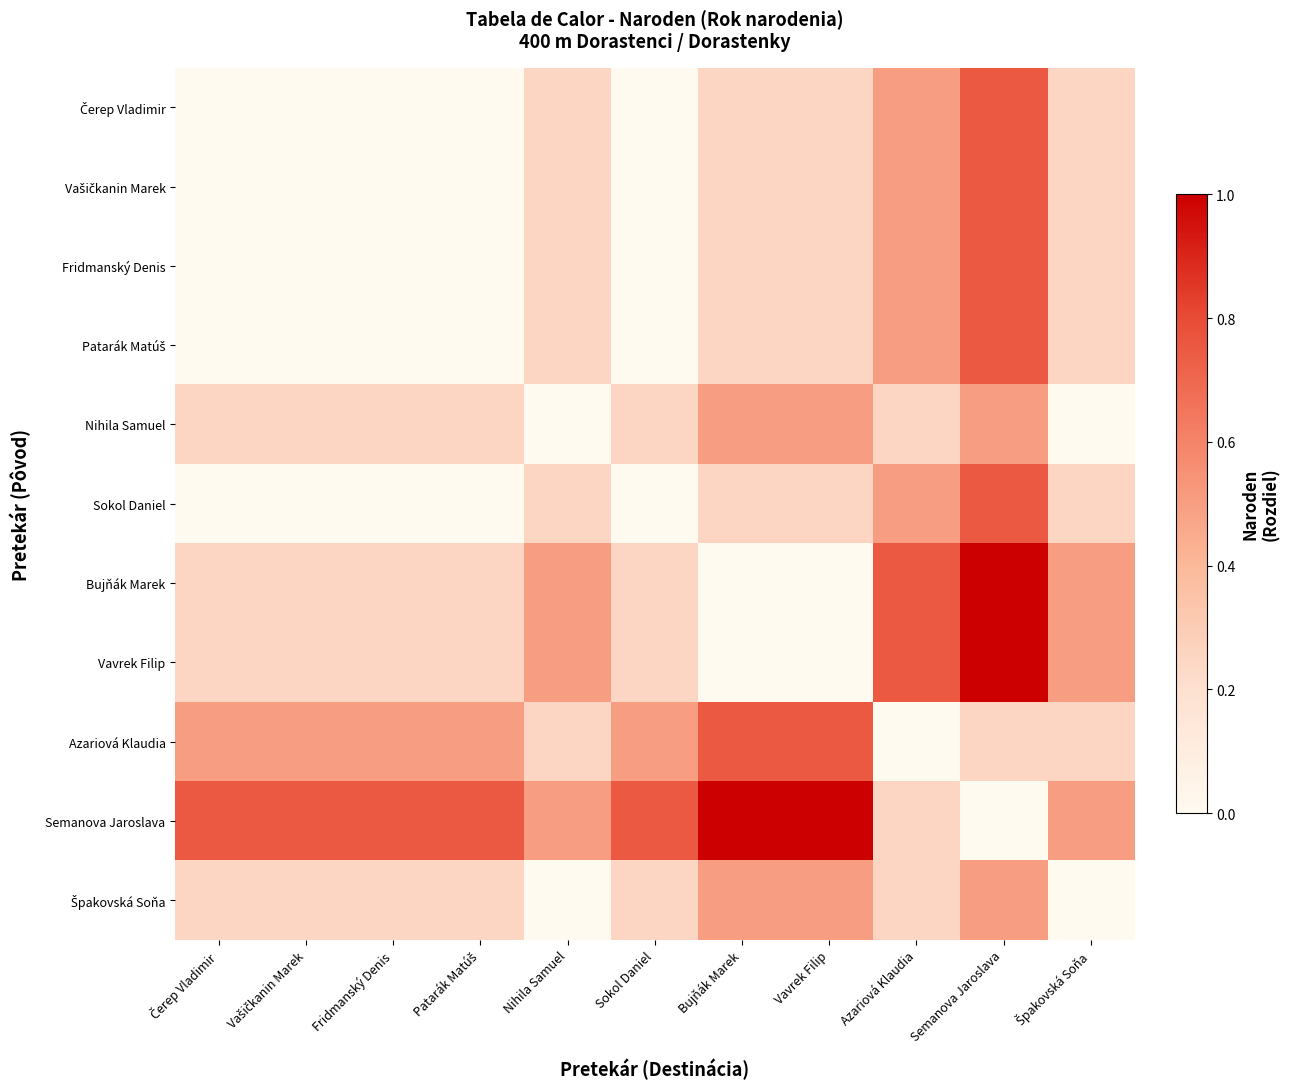

Count the number of categories in the chart.

11